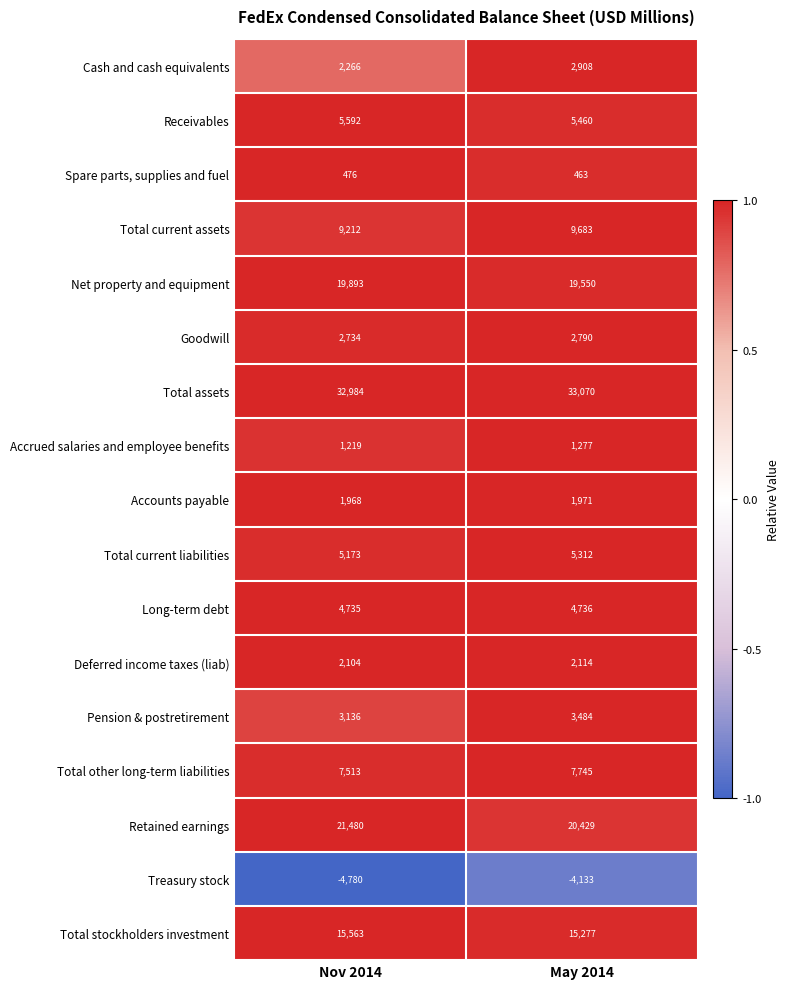

At which category is the sum across all series the highest?

May 2014